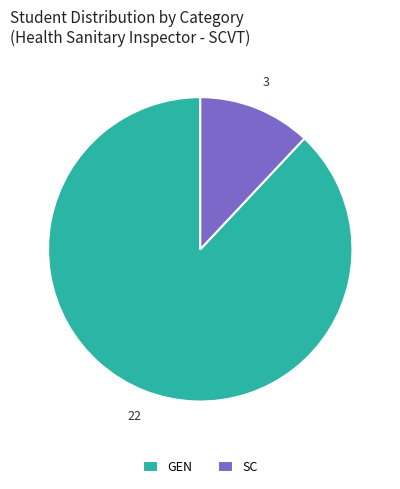

Is SC the majority of the pie?

No